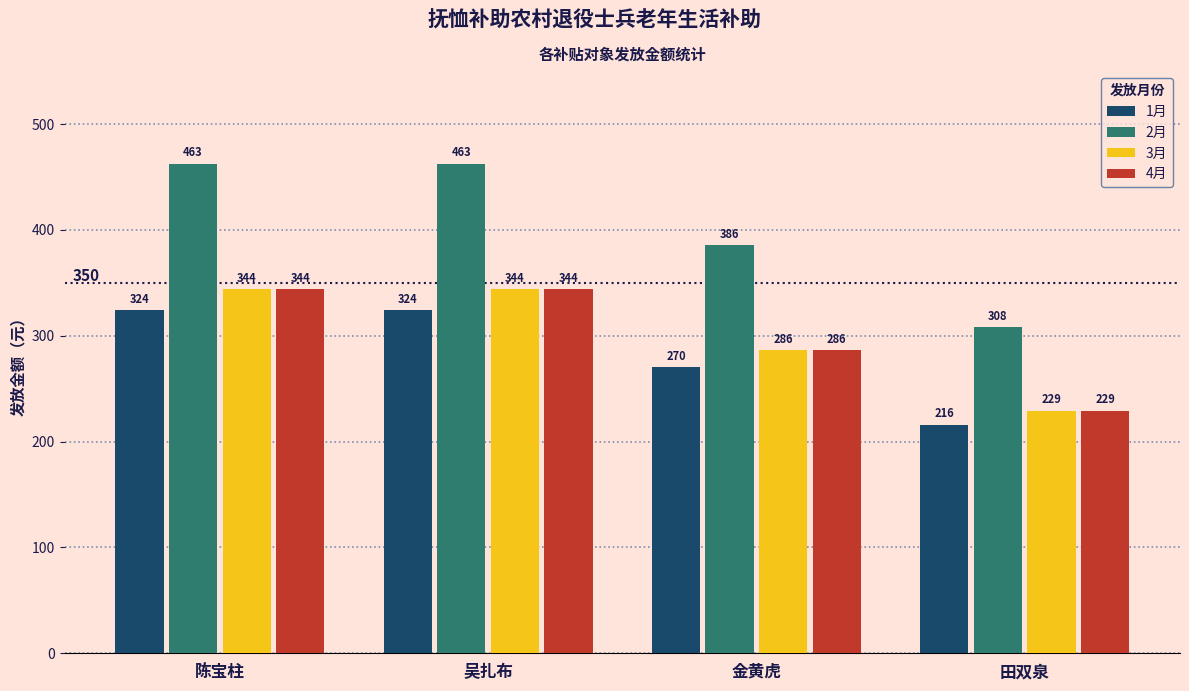

How many data points in 3月 are above 343?

2